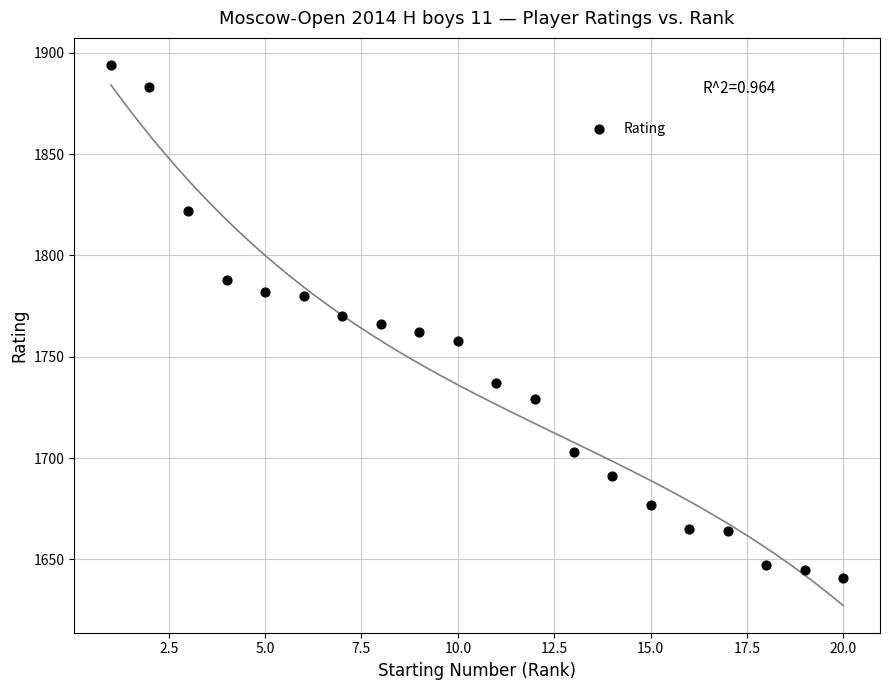

What is the range of X values (max minus min)?

19